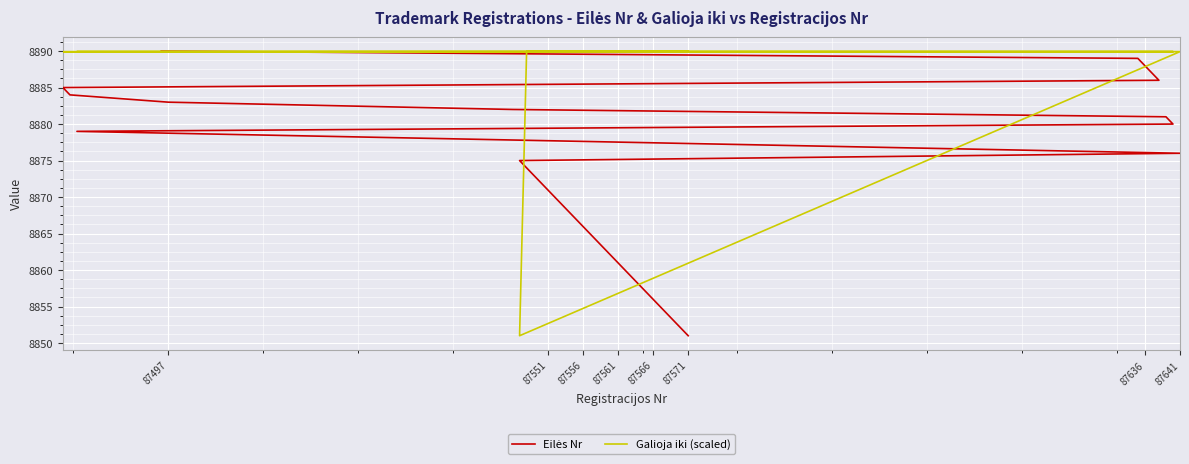

Rank the series by their maximum value, from lowest to highest.

Galioja iki (scaled), Eilės Nr